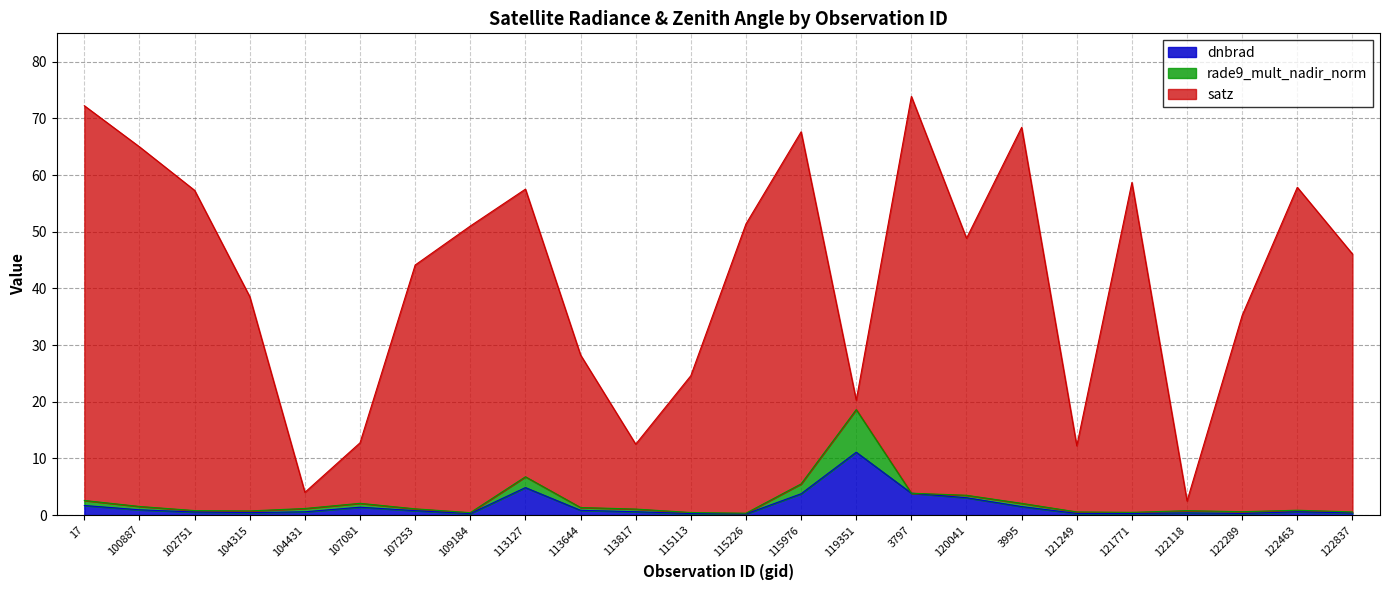

What is the maximum value for dnbrad?

11.1